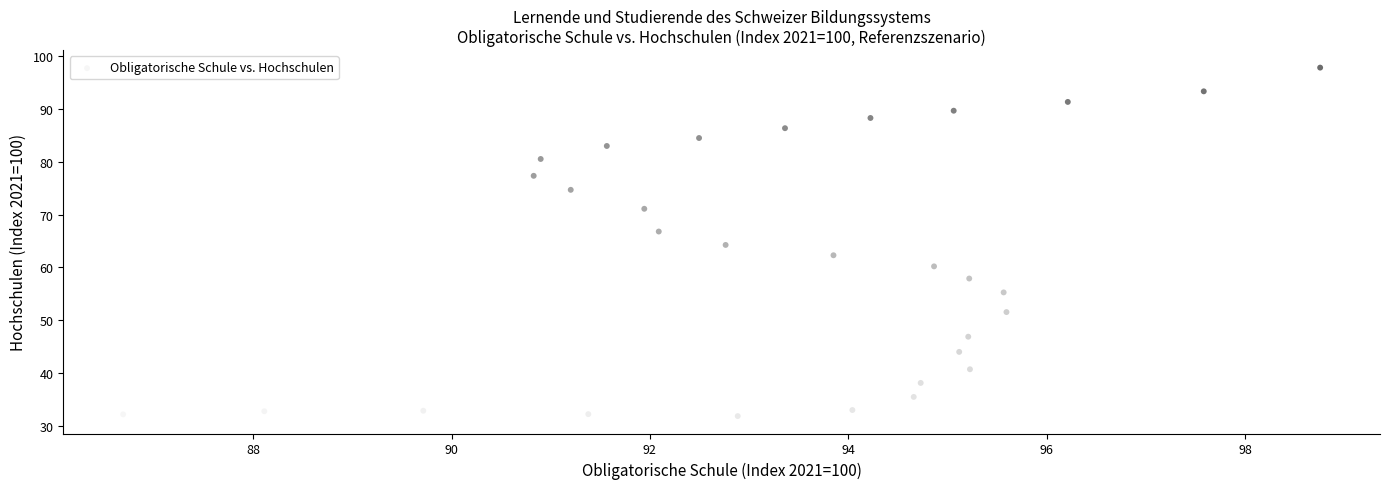

What is the range of Y values (max minus min)?

65.9